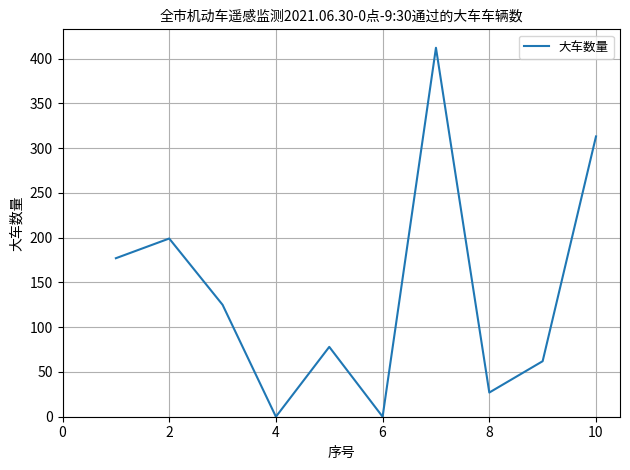

What is the maximum value shown in the chart?

412